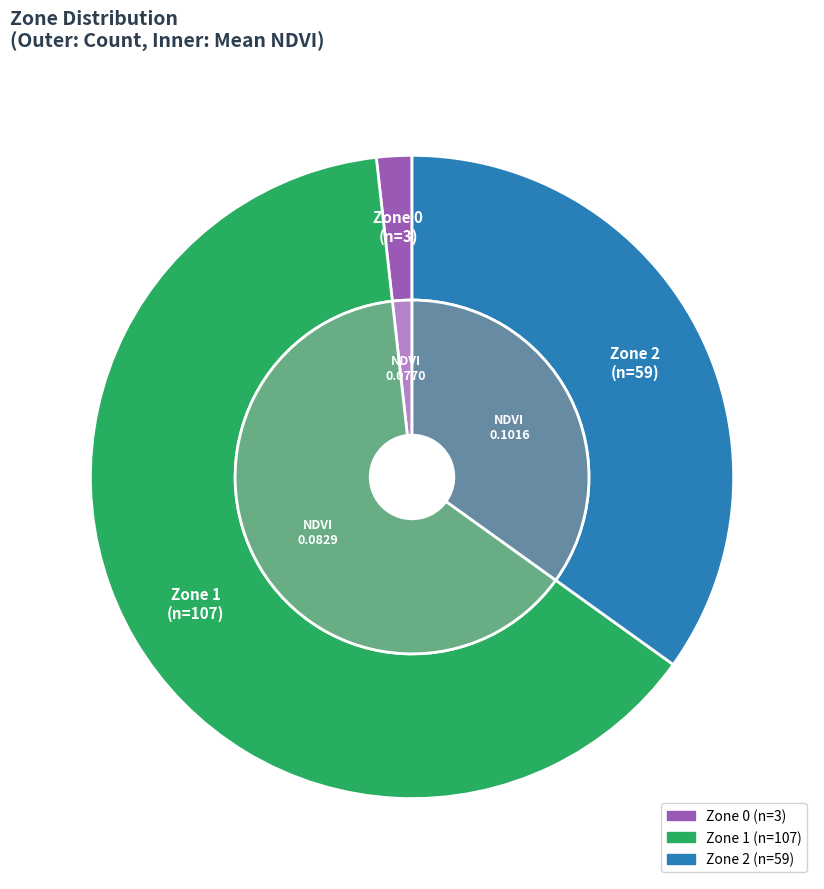

To the nearest percent, what is the difference between the largest and smallest slice percentages?

62%